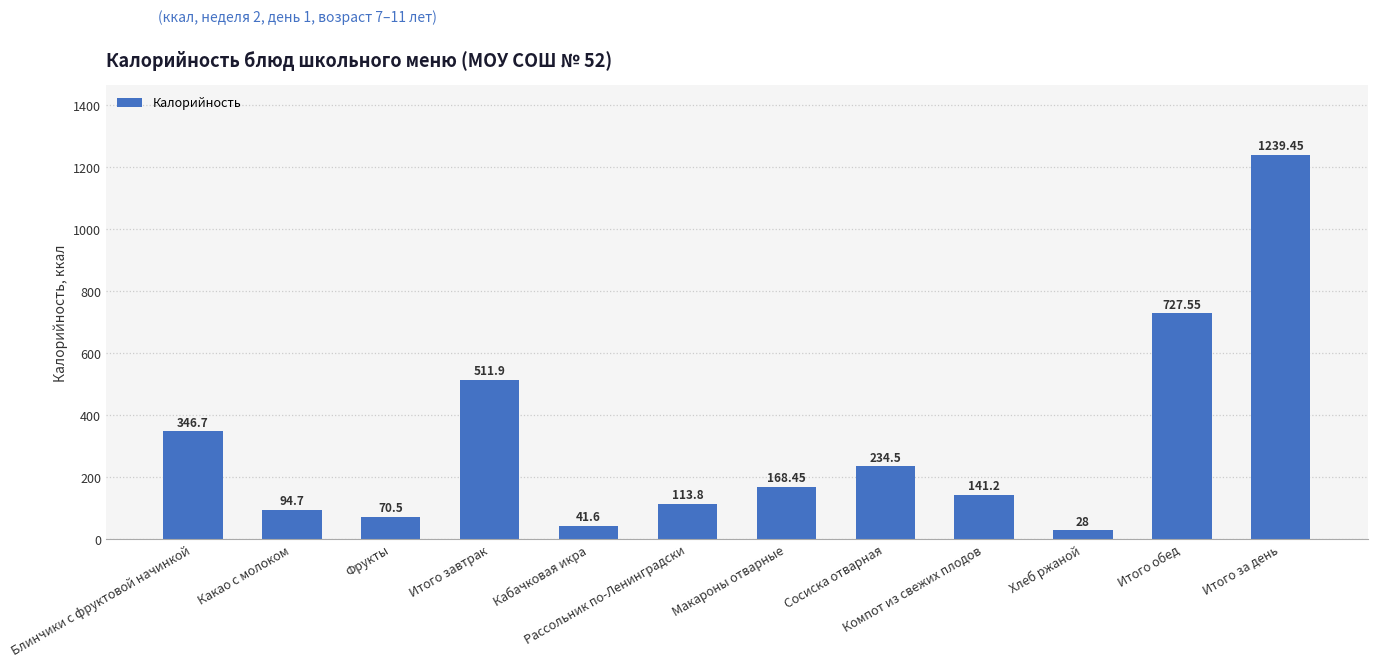

True or false: the data shows 141.2 at Компот из свежих плодов.

True